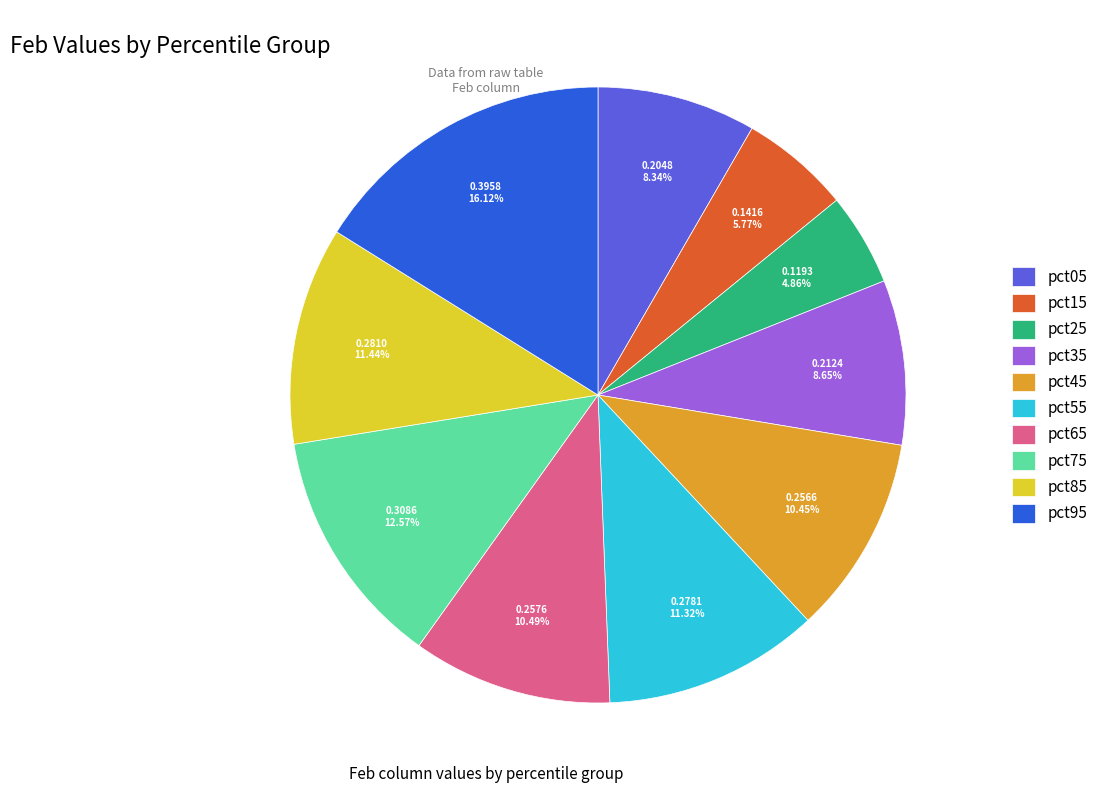

How many segments does this pie chart have?

10